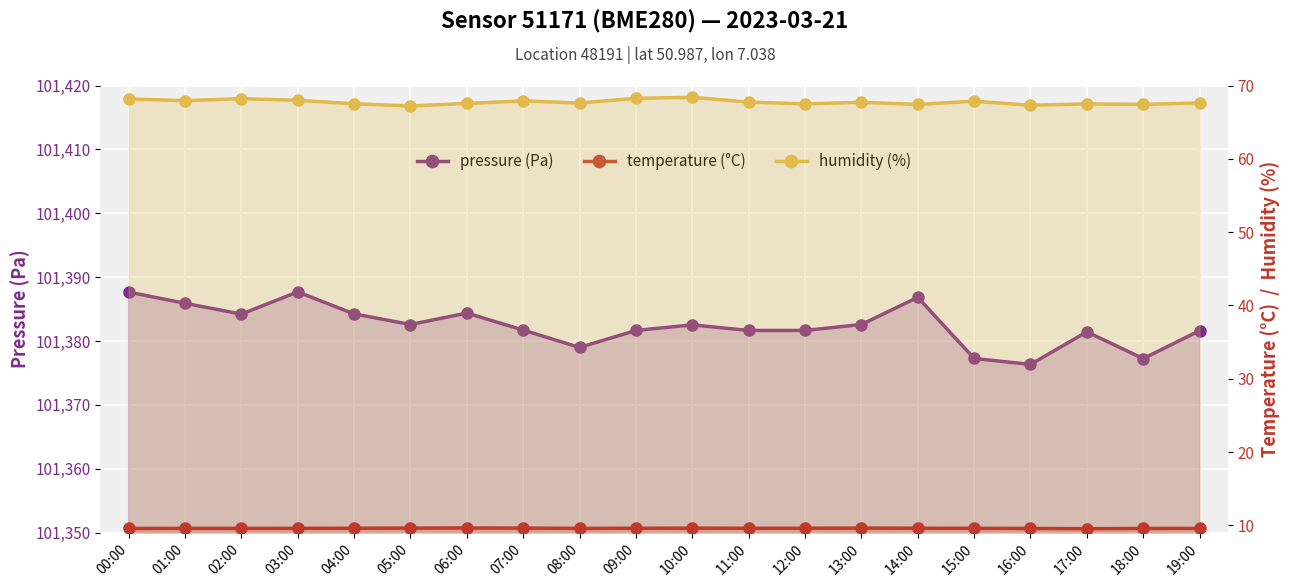

What is the value of the temperature (°C) point at the 16th from the left?

9.6